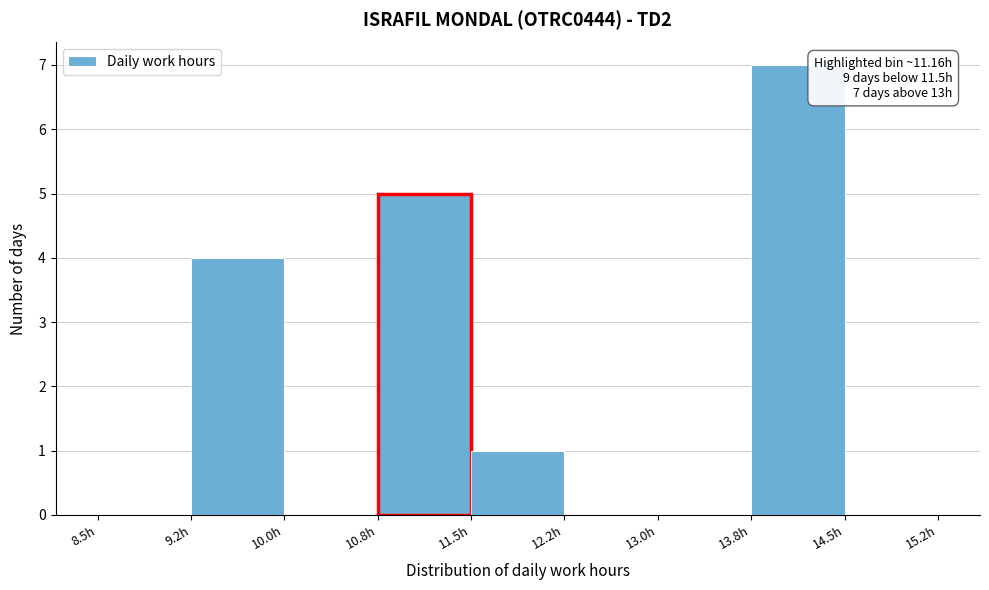

Which range on the x-axis has the tallest bar?

13.75 to 14.50